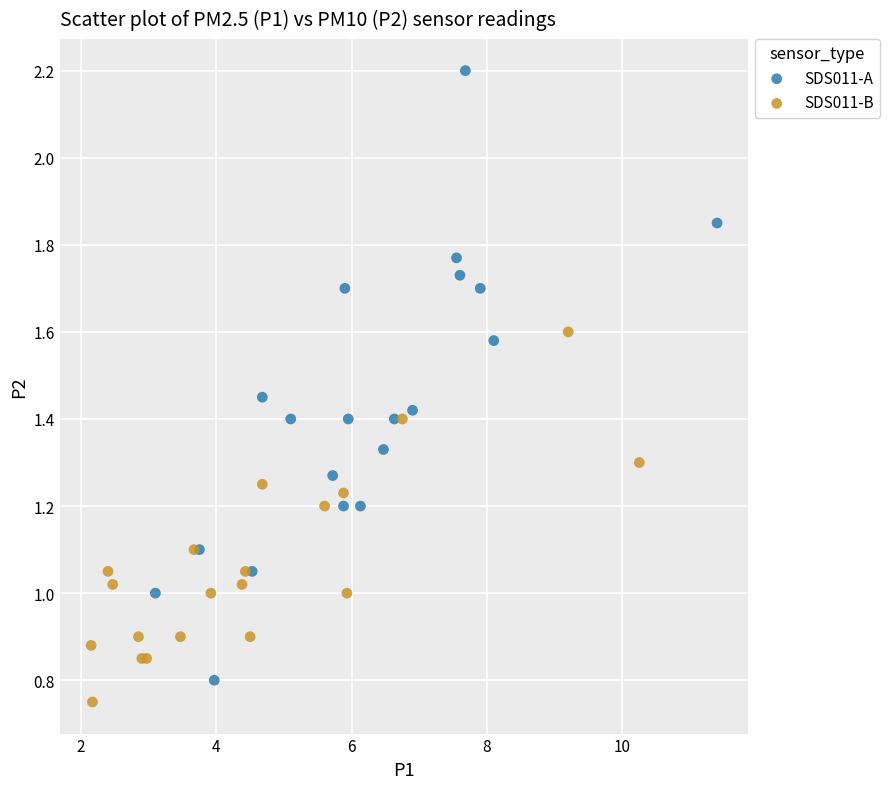

Which series reaches the maximum Y coordinate?

SDS011-A